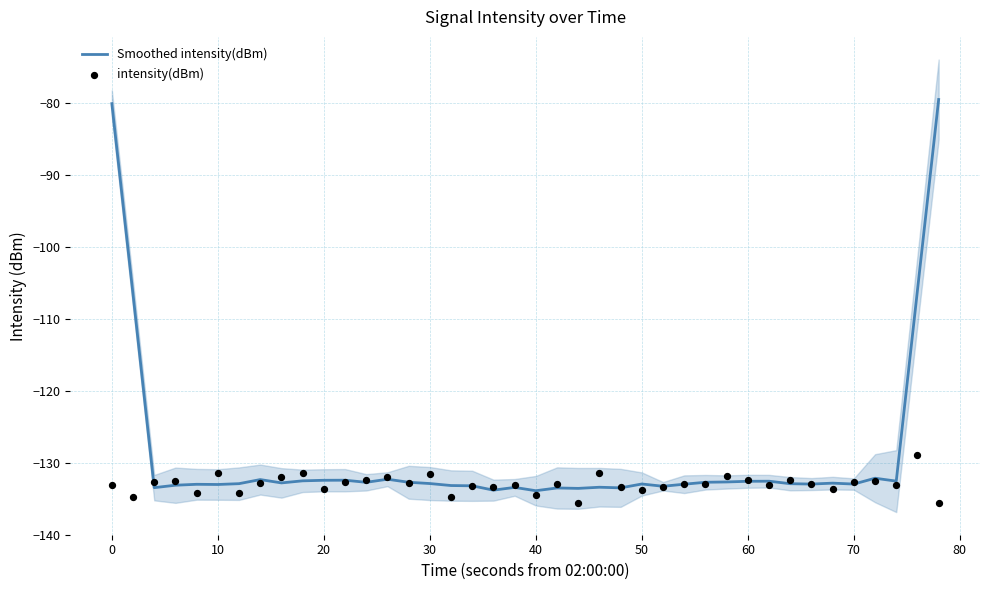

At how many categories does at least one series exceed -105?

2